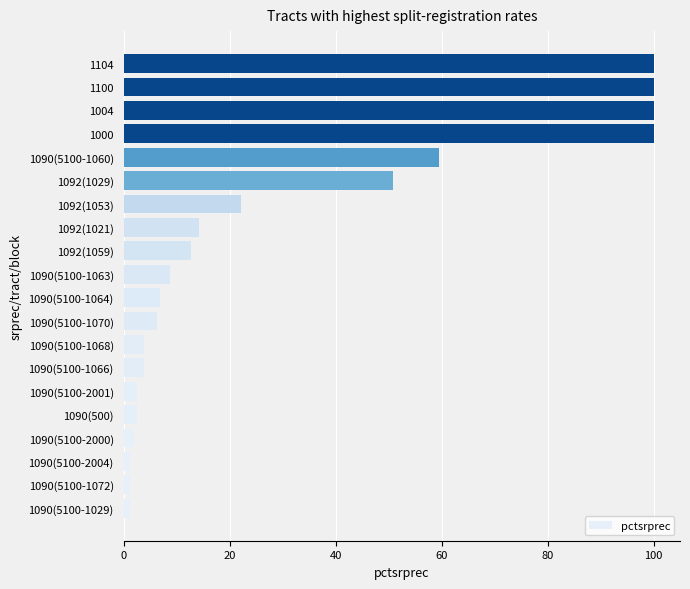

Reading top to bottom, list all the values displayed in this chart.

100.0	100.0	100.0	100.0	59.5	50.8	22.2	14.3	12.7	8.9	7.0	6.3	3.8	3.8	2.5	2.5	1.9	1.3	1.3	1.3